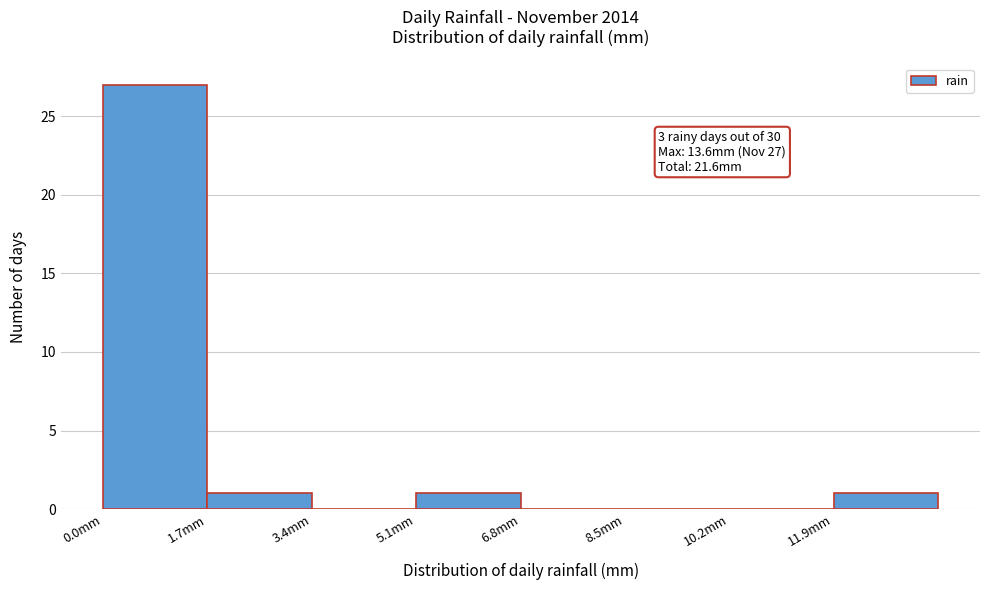

Which range on the x-axis has the tallest bar?

0.0 to 1.7